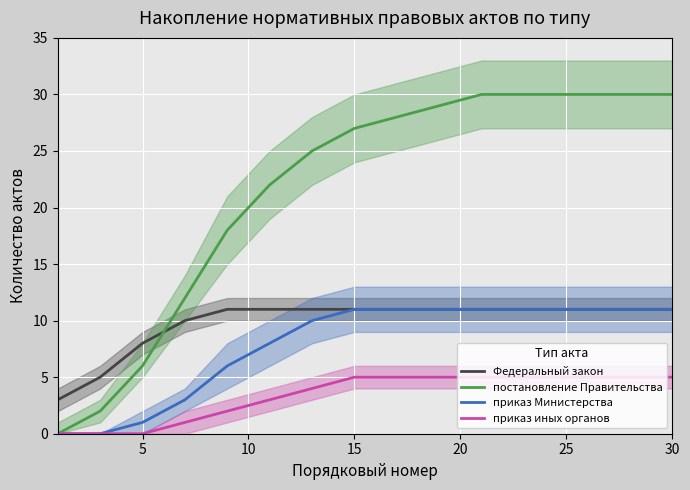

At which label is Федеральный закон closest to 7?

5